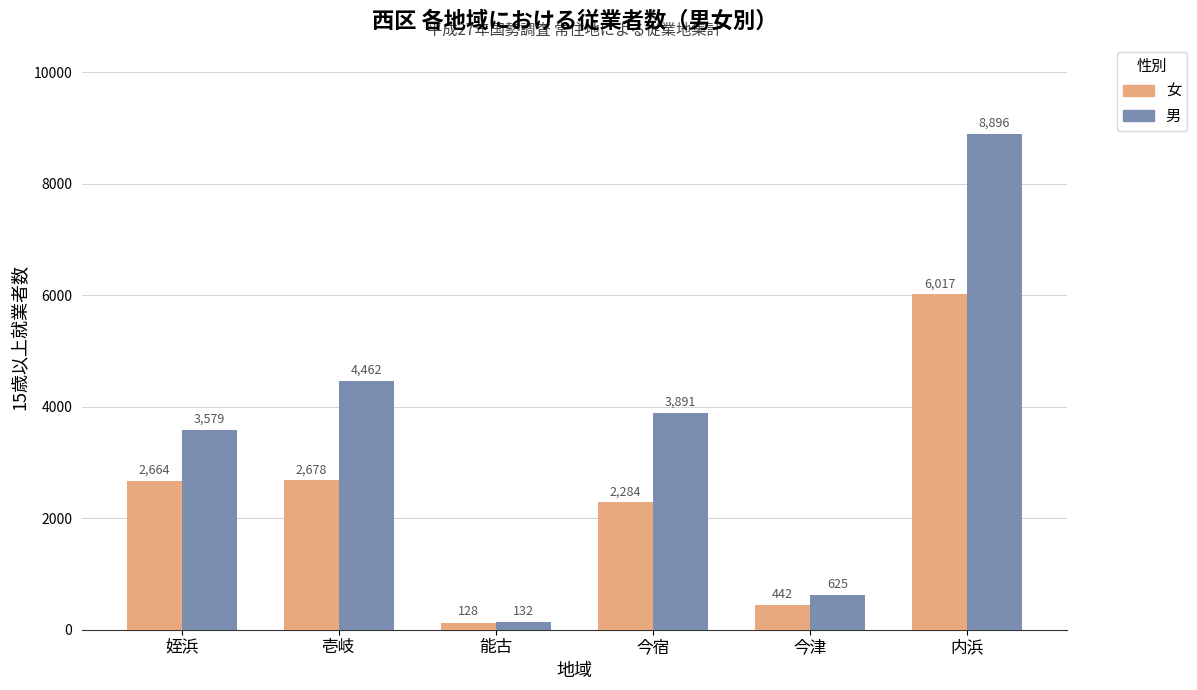

Count the number of categories in the chart.

6